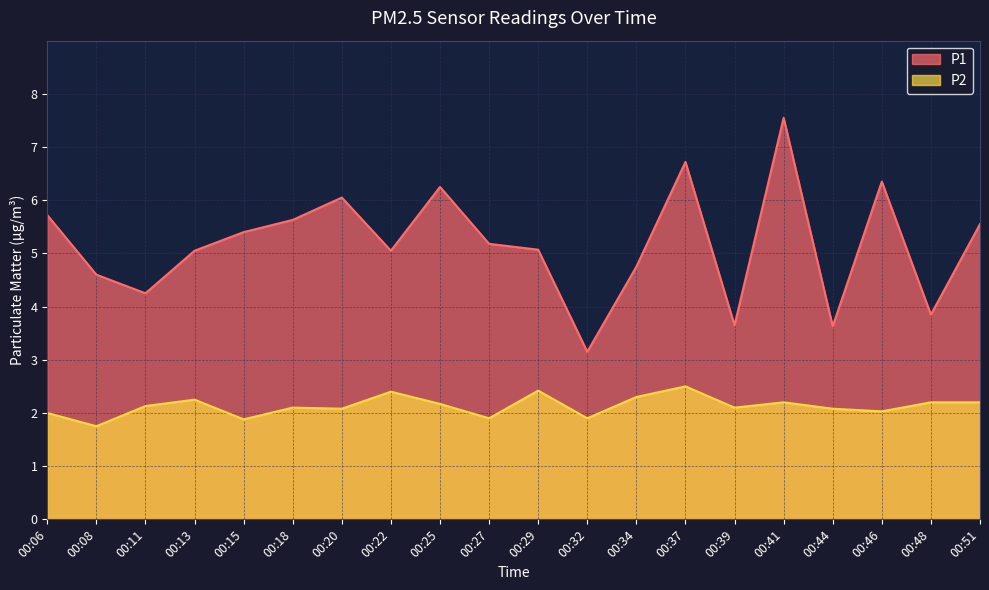

Rank the categories by P1 value from lowest to highest.

00:32, 00:44, 00:39, 00:48, 00:11, 00:08, 00:34, 00:13, 00:22, 00:29, 00:27, 00:15, 00:51, 00:18, 00:06, 00:20, 00:25, 00:46, 00:37, 00:41